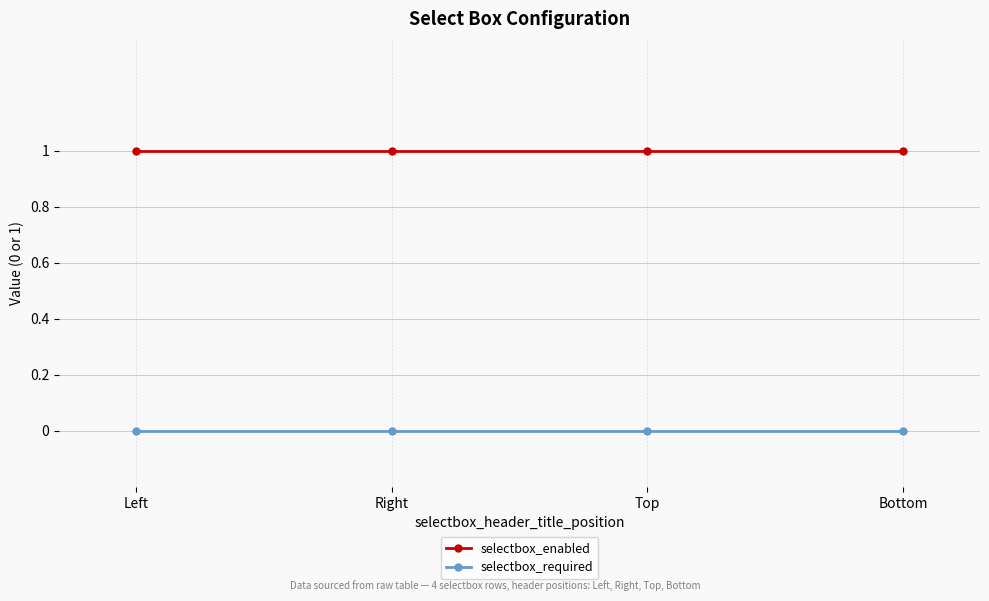

What is the value of the selectbox_enabled point at the 3rd from the left?

1